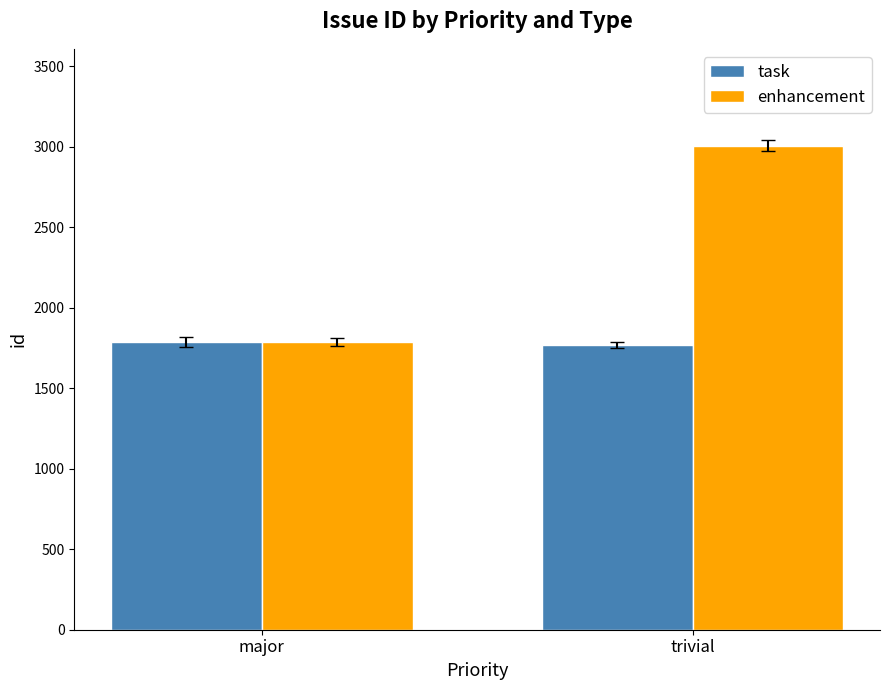

Reading left to right, what are all the values shown in this chart?

task: major=1789	trivial=1768
enhancement: major=1785	trivial=3007